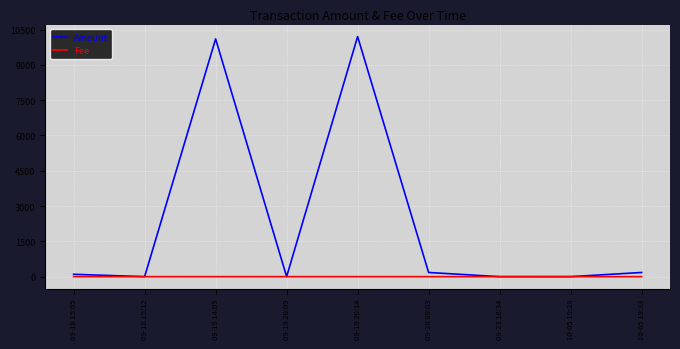

Rank the series at 10-05 19:33 from lowest to highest value.

Fee, Amount